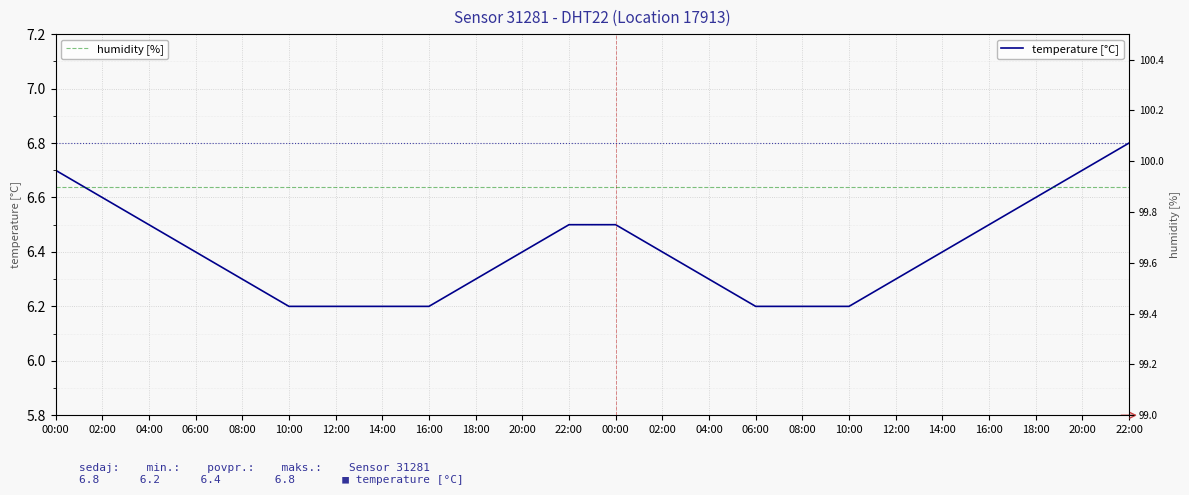

At how many categories does at least one series exceed 69?

24